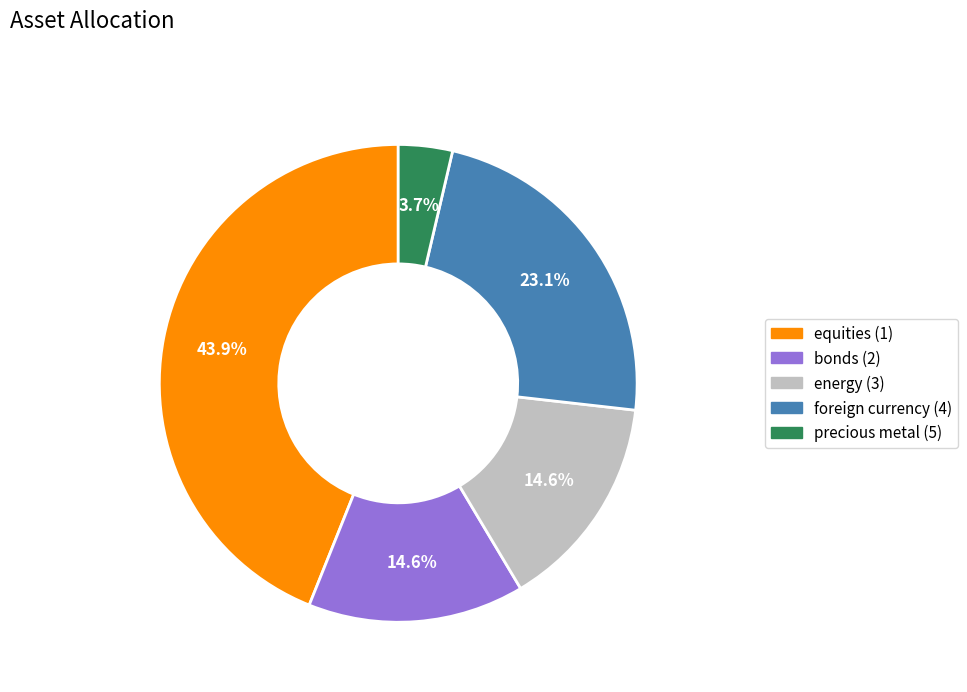

What percentage is NOT represented by bonds (2)?

85.4%